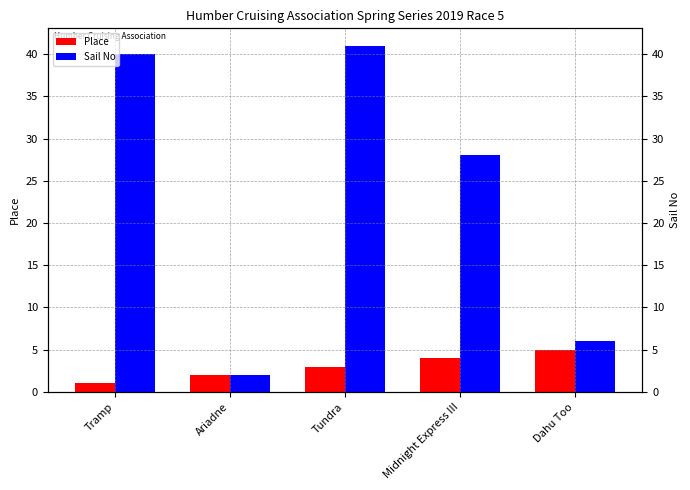

At which label does Place first exceed 3?

Midnight Express III